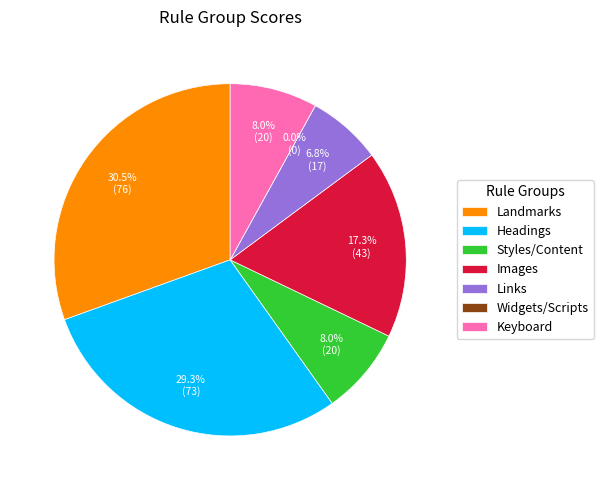

What is the ratio of the value at Styles/Content to the value at Keyboard?

1.0